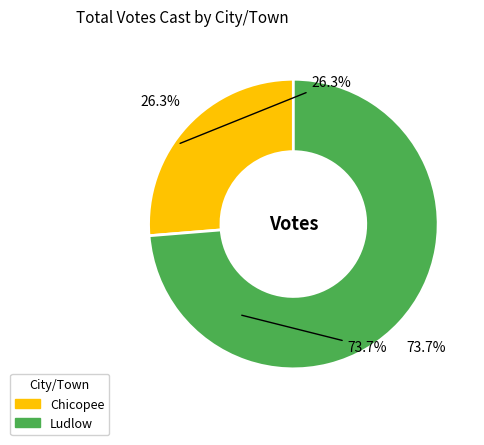

What is the ratio of the value at Ludlow to the value at Chicopee?

2.8